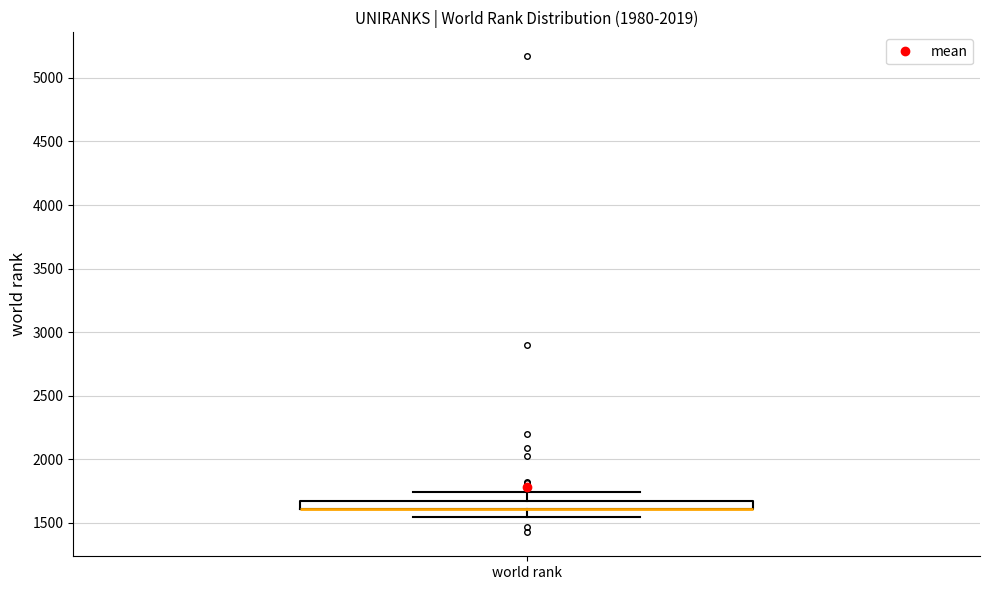

Where is the upper edge of the box for world rank on the y-axis? The values are not printed on the chart, so give them approximately, as read against the axis.

1650